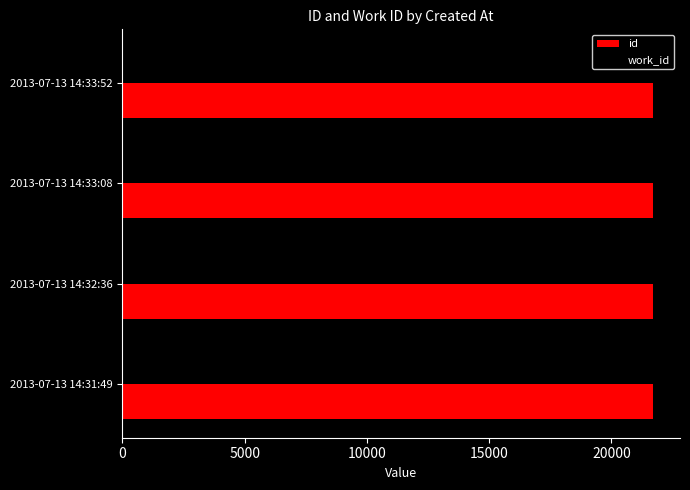

What is the average value of the id series?

21716